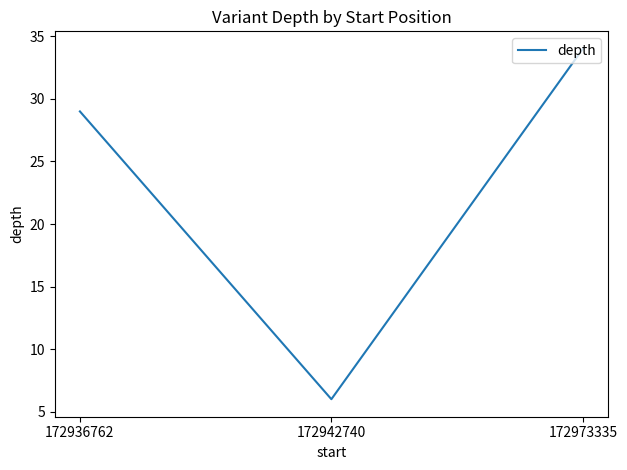

How many values are between 6 and 34?

3